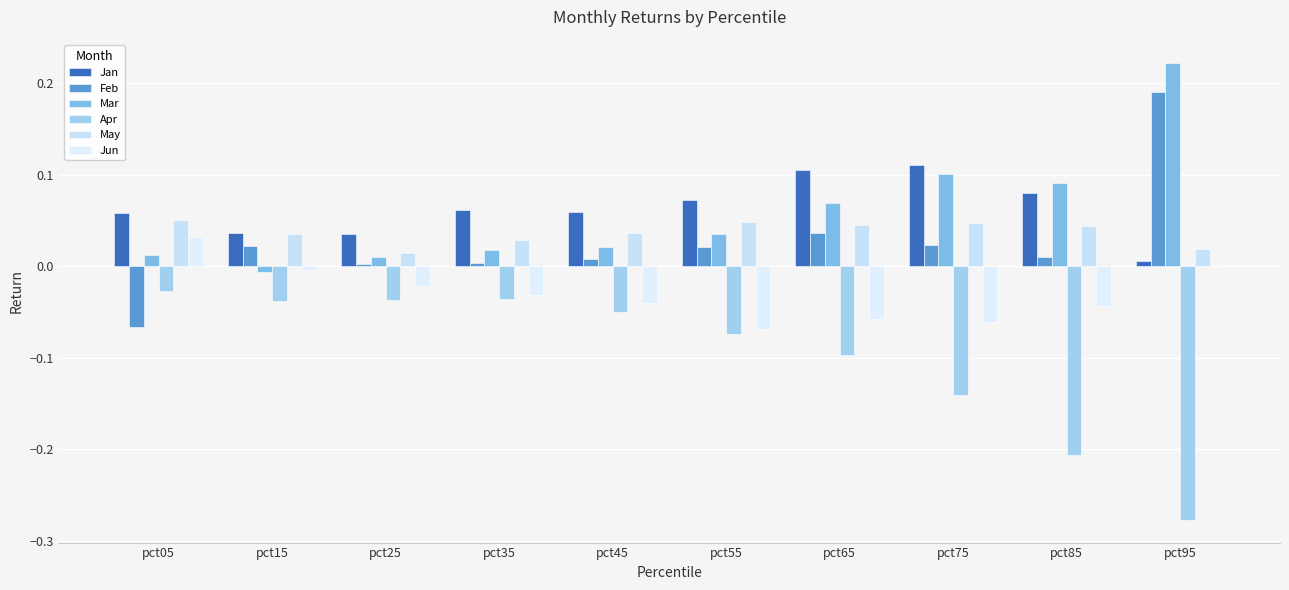

Is the value of May at pct95 greater than the value of Jan at pct85?

No